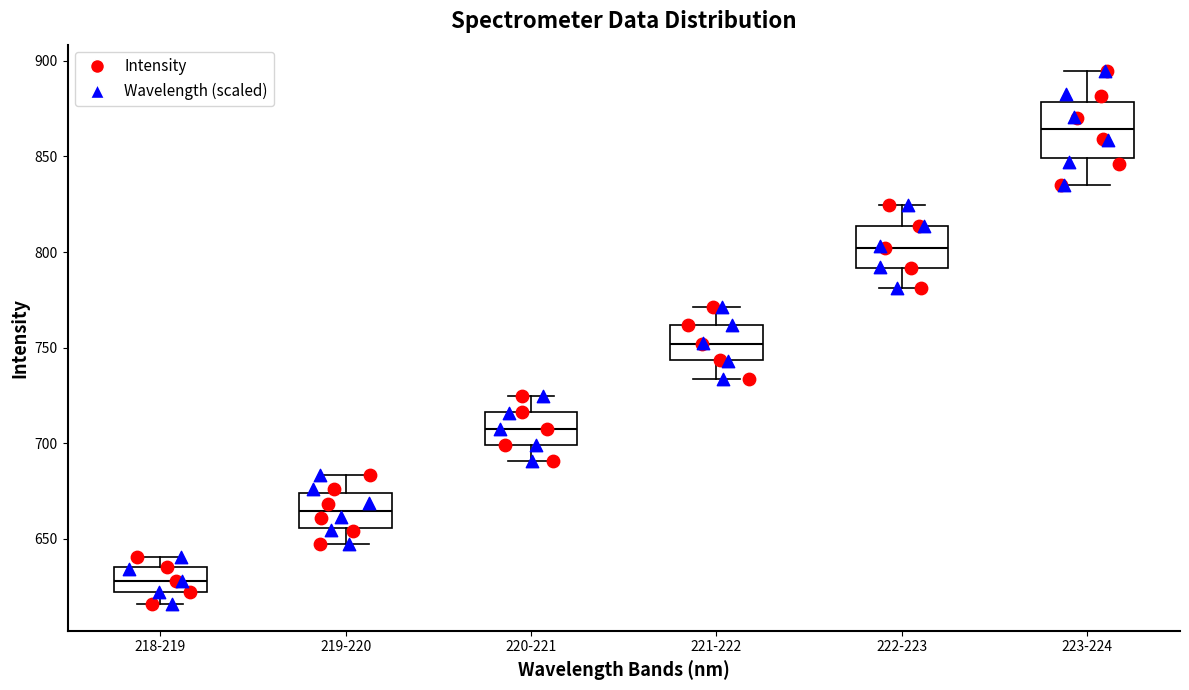

Reading left to right, read every box against the y-axis: the position of its median line, the range the box covers, and the ends of its whiskers. The values are not printed on the chart, so give them approximately, as read against the axis.

218-219: median 630, box 620 to 635, whiskers 615 to 640
219-220: median 665, box 655 to 675, whiskers 645 to 685
220-221: median 705, box 700 to 715, whiskers 690 to 725
221-222: median 750, box 745 to 760, whiskers 735 to 770
222-223: median 800, box 790 to 815, whiskers 780 to 825
223-224: median 865, box 850 to 880, whiskers 835 to 895